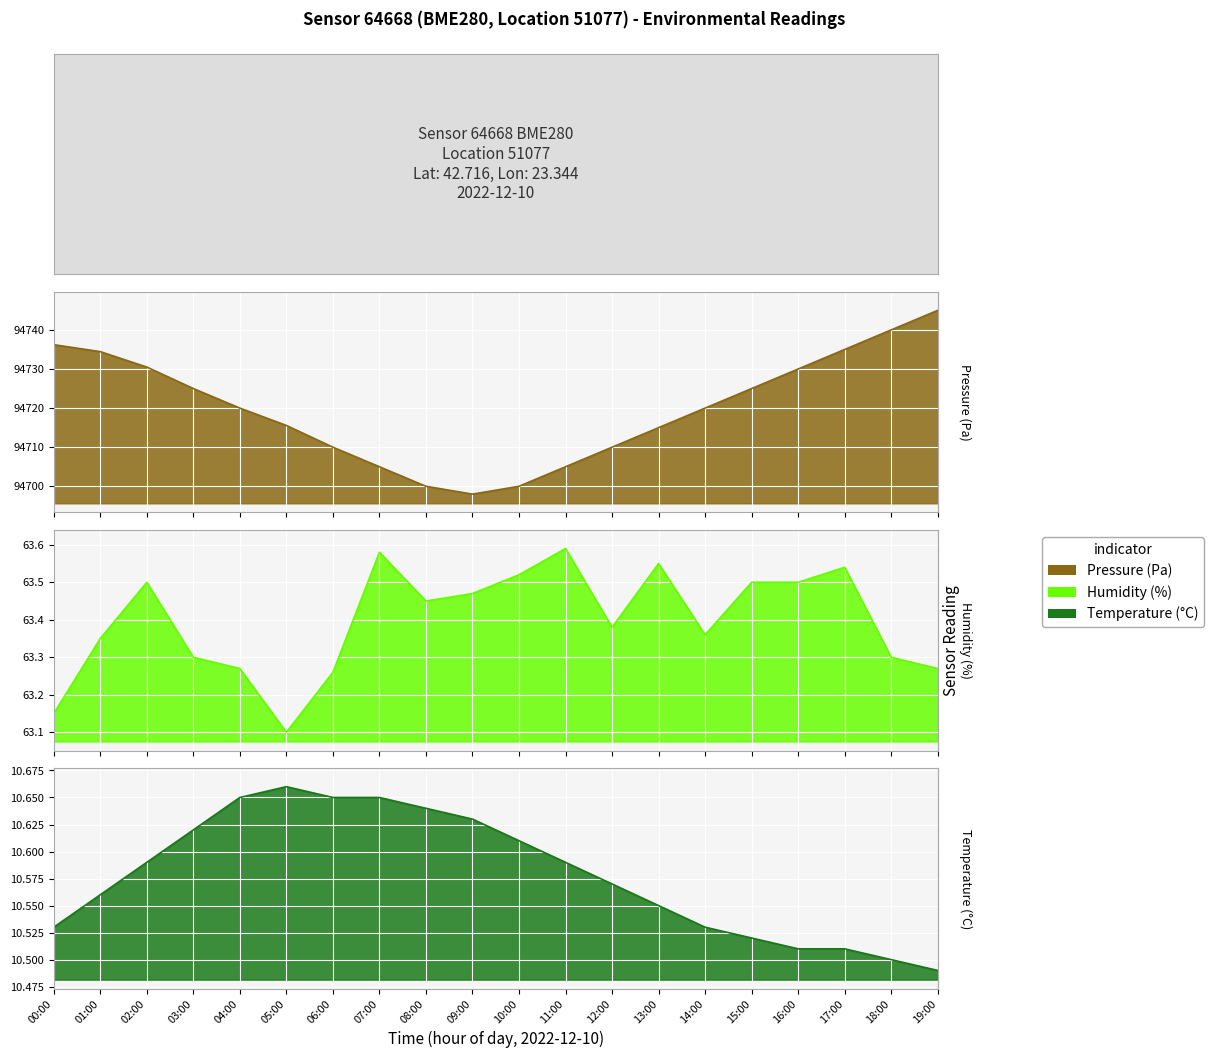

What is the sum of the temperature values at 16:00 and 09:00?

21.1